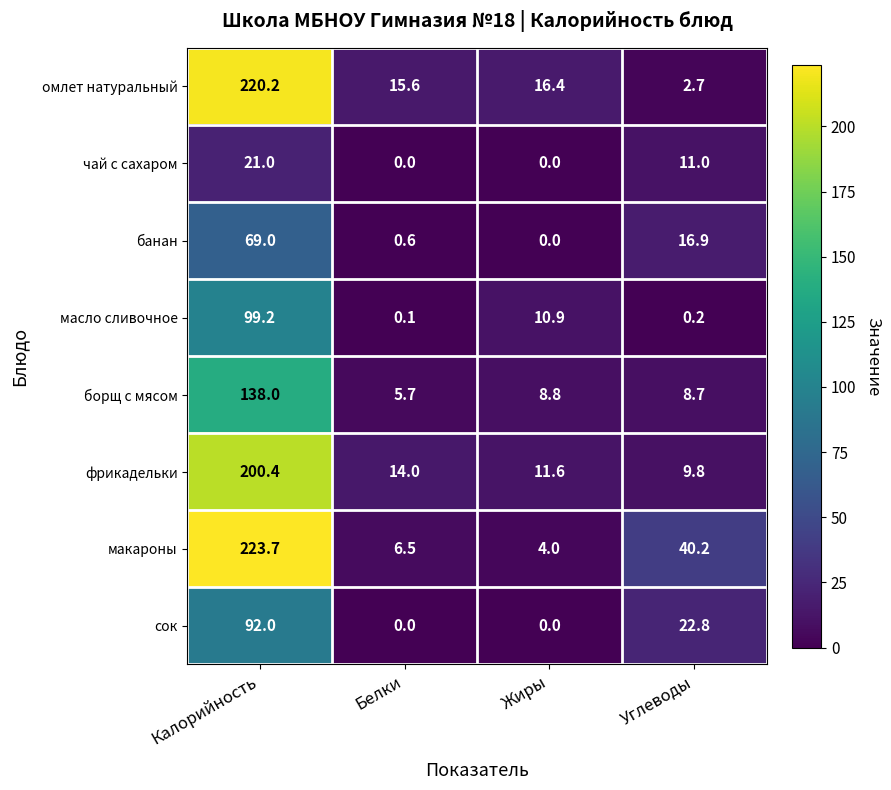

What is the average value of the масло сливочное series?

27.6